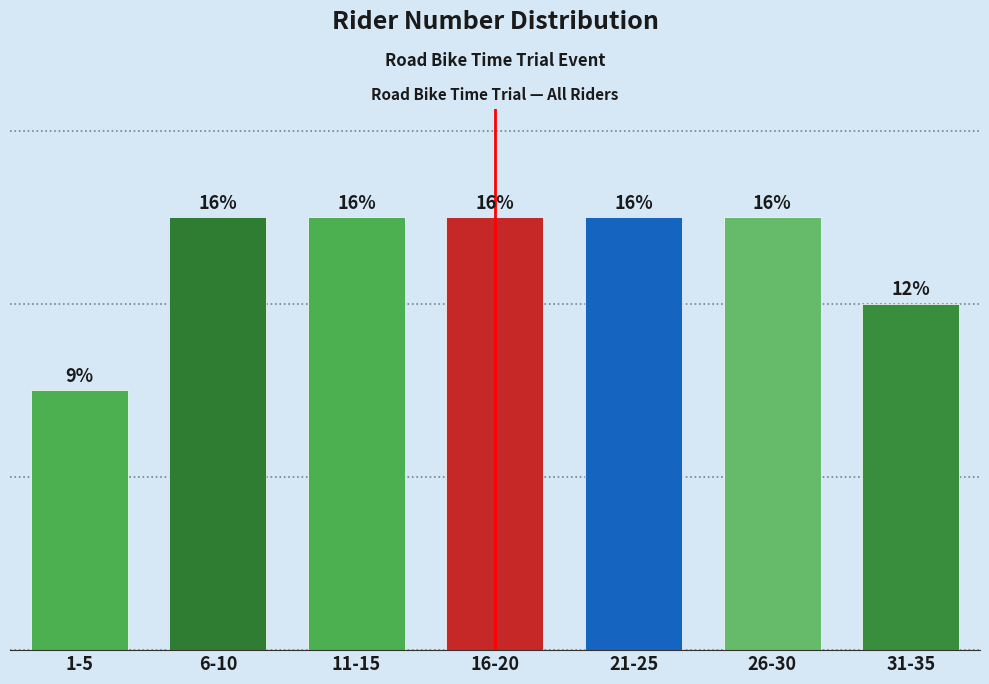

Are the bars horizontal?

No